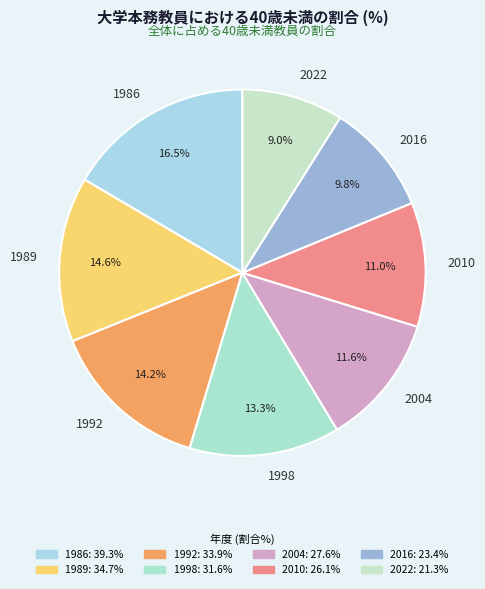

Which category has the smallest portion of the pie?

2022